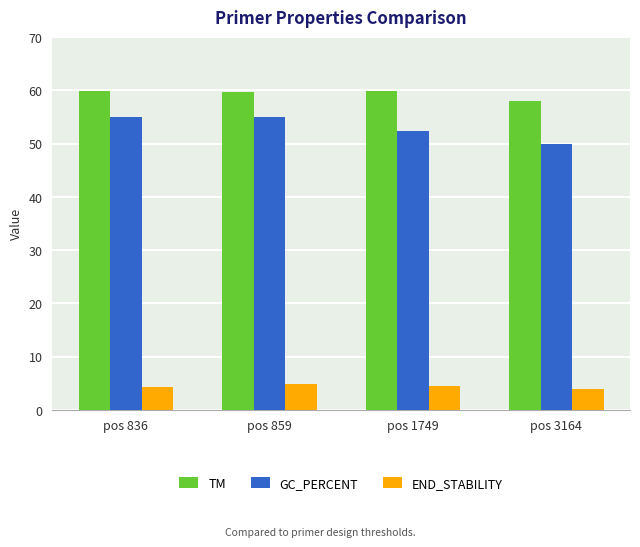

Which series changed the most between pos 859 and pos 3164?

GC_PERCENT